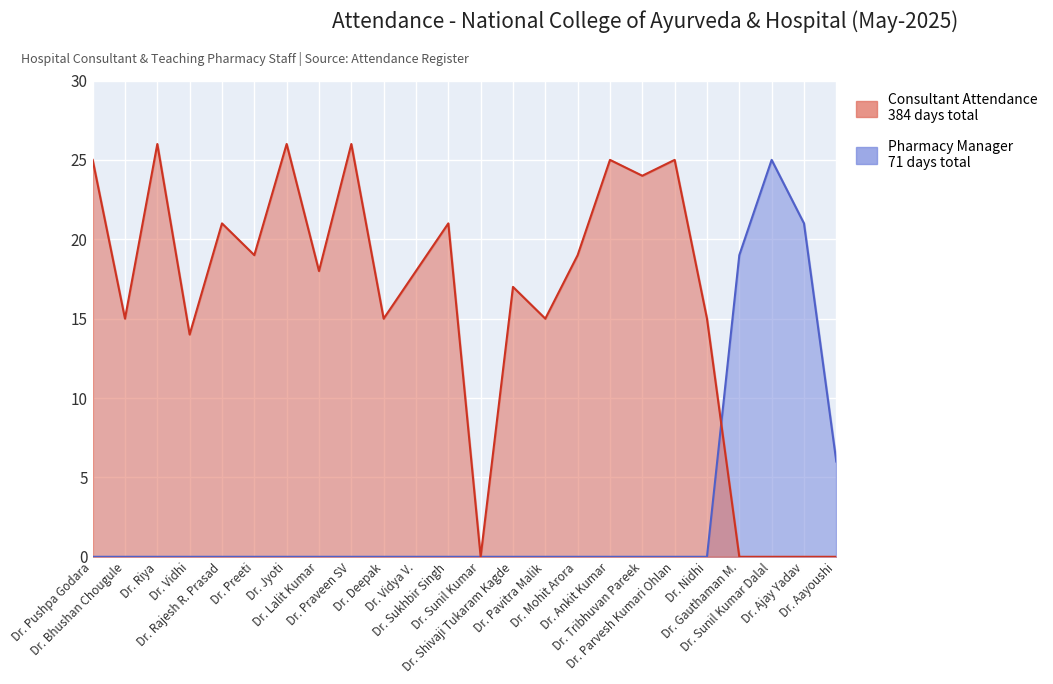

How many lines are shown in the chart?

2